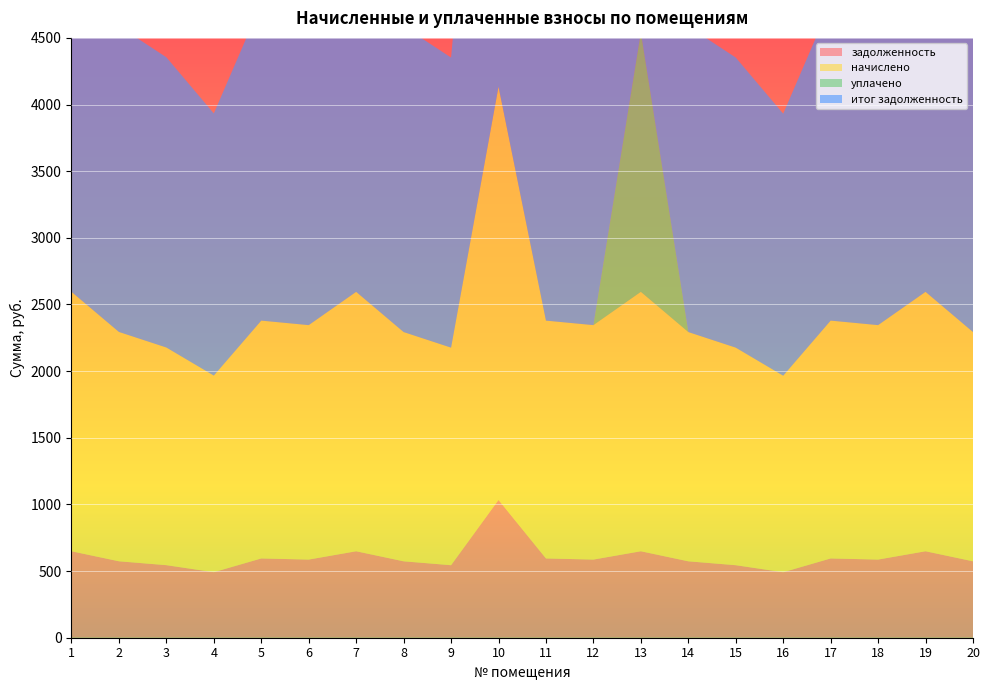

Reading left to right, list all the values displayed in this chart.

задолженность: 1=648.7	2=573.5	3=544.3	4=491.7	5=594.8	6=586.3	7=648.7	8=573.3	9=544.0	10=1033.5	11=594.8	12=586.3	13=648.7	14=573.3	15=544.0	16=491.4	17=594.8	18=586.3	19=648.7	20=573.3
начислено: 1=1946.1	2=1720.5	3=1632.9	4=1475.0	5=1784.2	6=1758.9	7=1946.1	8=1719.9	9=1632.2	10=3100.5	11=1784.2	12=1758.9	13=1946.1	14=1719.9	15=1632.2	16=1474.2	17=1784.2	18=1758.9	19=1946.1	20=1719.9
уплачено: 1=0.0	2=0.0	3=0.0	4=0.0	5=0.0	6=0.0	7=0.0	8=0.0	9=0.0	10=0.0	11=0.0	12=0.0	13=1946.1	14=0.0	15=0.0	16=0.0	17=0.0	18=0.0	19=0.0	20=0.0
итог задолженность: 1=2594.8	2=2294.0	3=2177.2	4=1966.6	5=2379.0	6=2345.2	7=2594.8	8=2293.2	9=2176.2	10=4134.0	11=2379.0	12=2345.2	13=648.7	14=2293.2	15=2176.2	16=1965.6	17=2379.0	18=2345.2	19=2594.8	20=2293.2